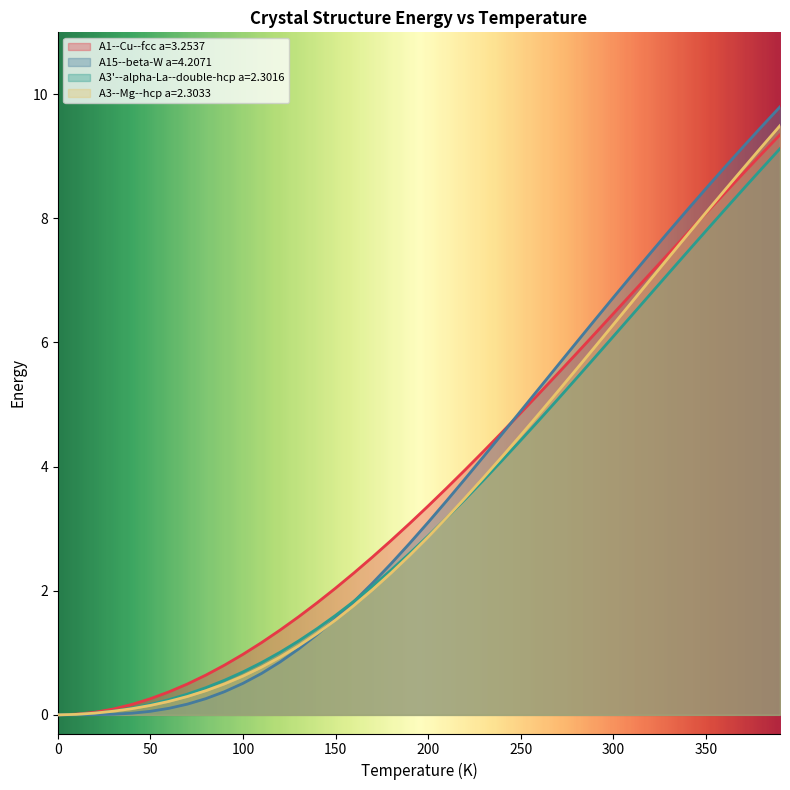

Which series has the widest spread of values?

A15--beta-W a=4.2071